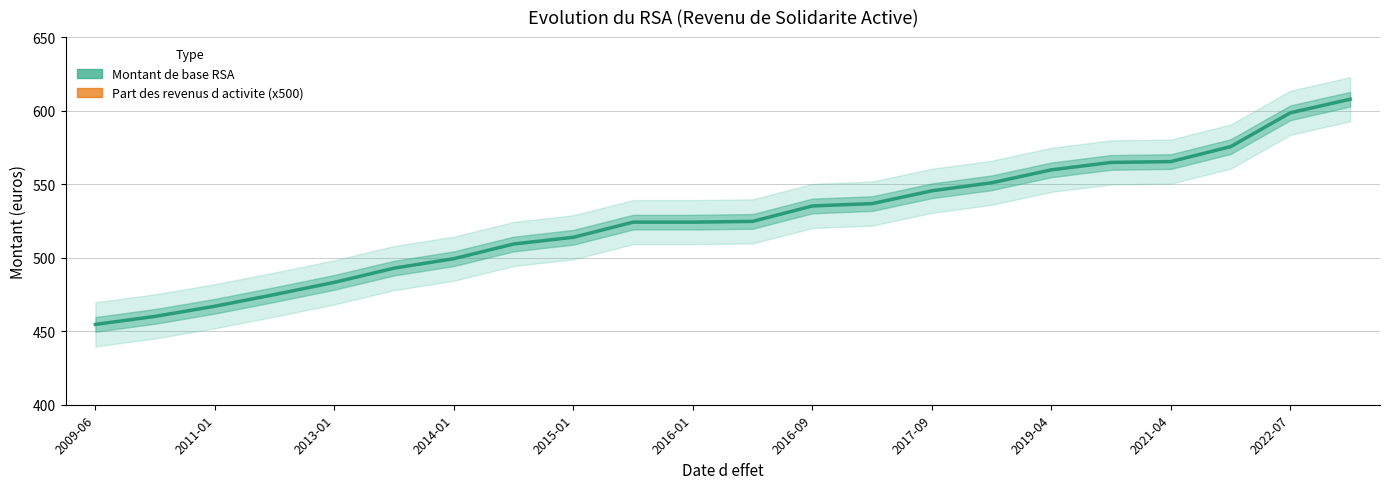

Where does the data first go above 524?

2015-09